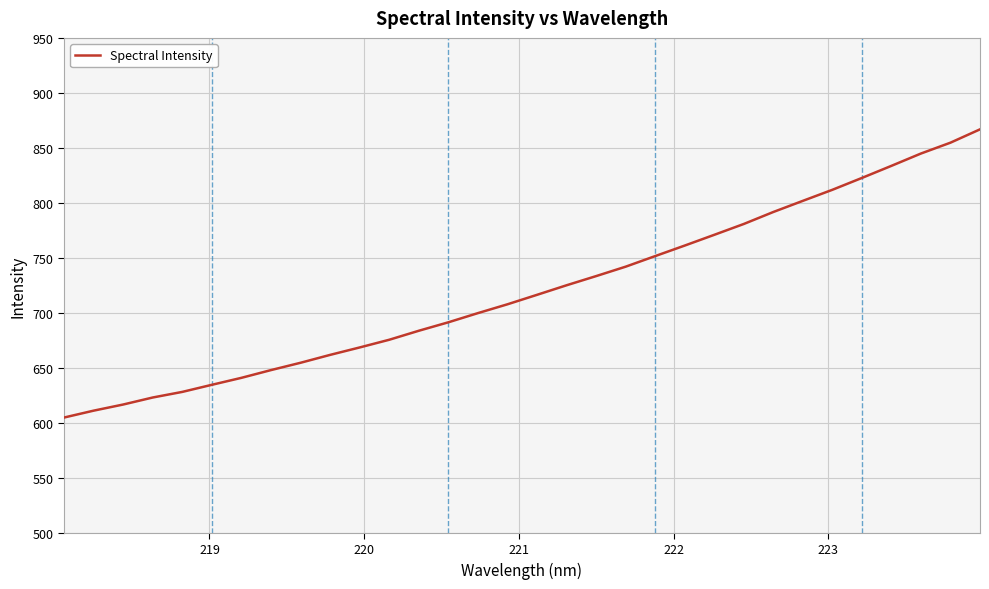

What is the greatest value displayed?

866.8